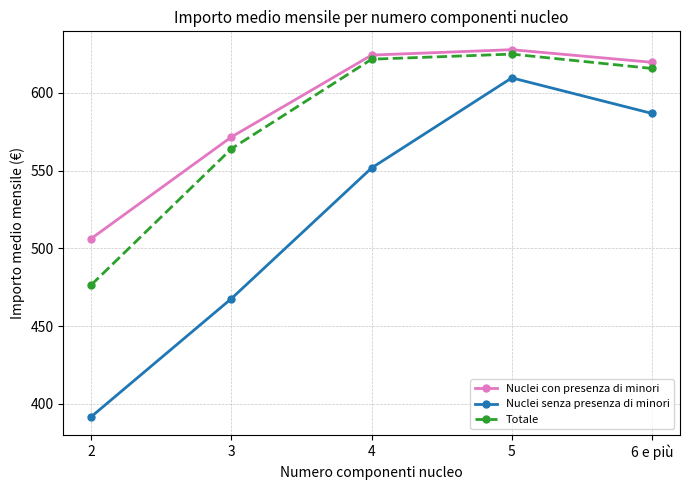

How many categories are shown in the chart?

5